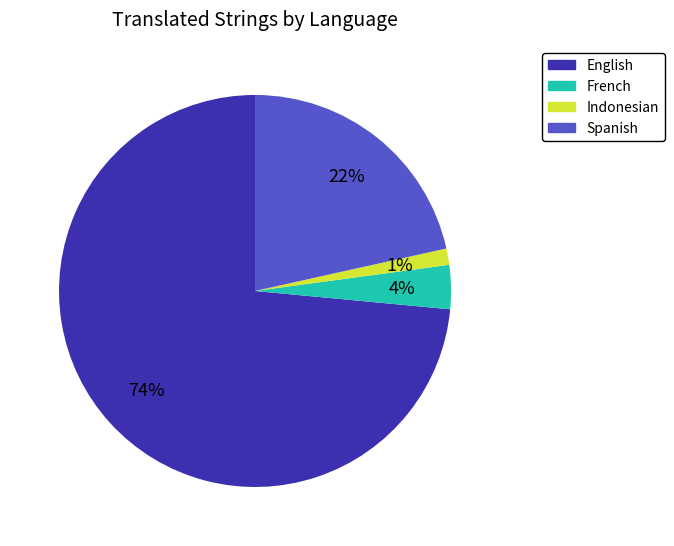

Is the sum of Spanish and English greater than half?

Yes